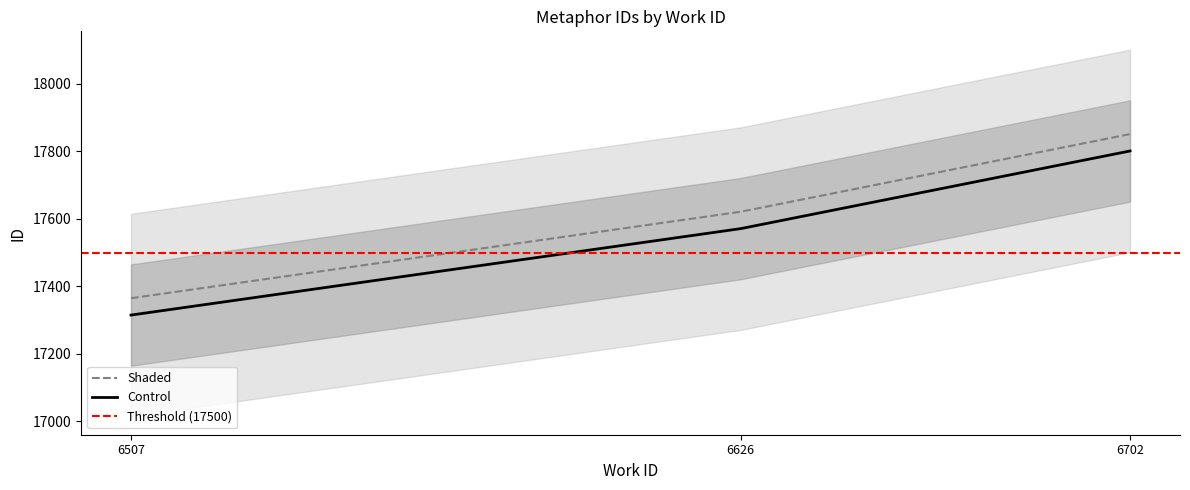

What is the approximate value at 6507, to the nearest 5?

17365